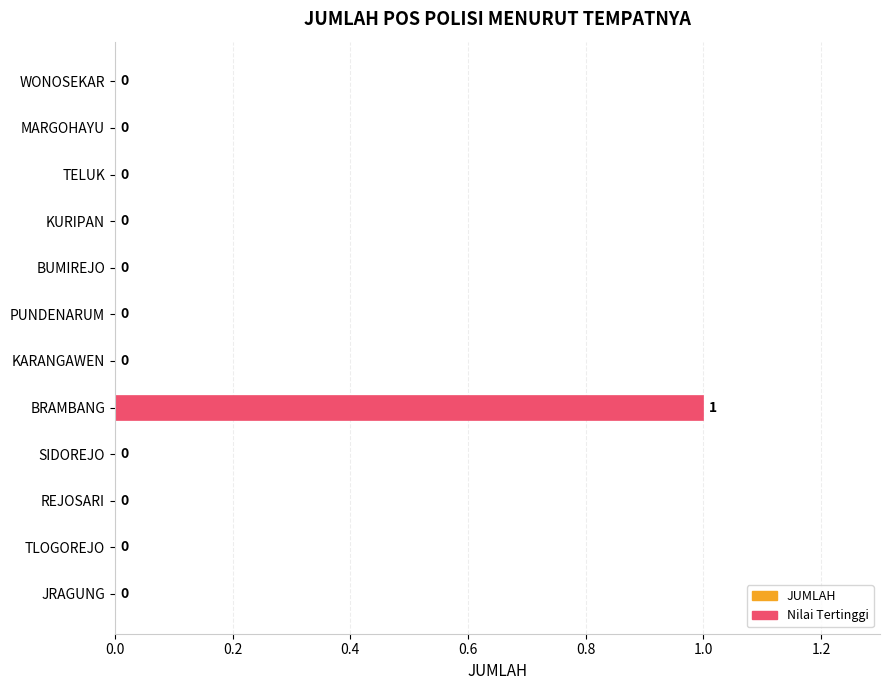

Is it true that the value at PUNDENARUM is 0?

True